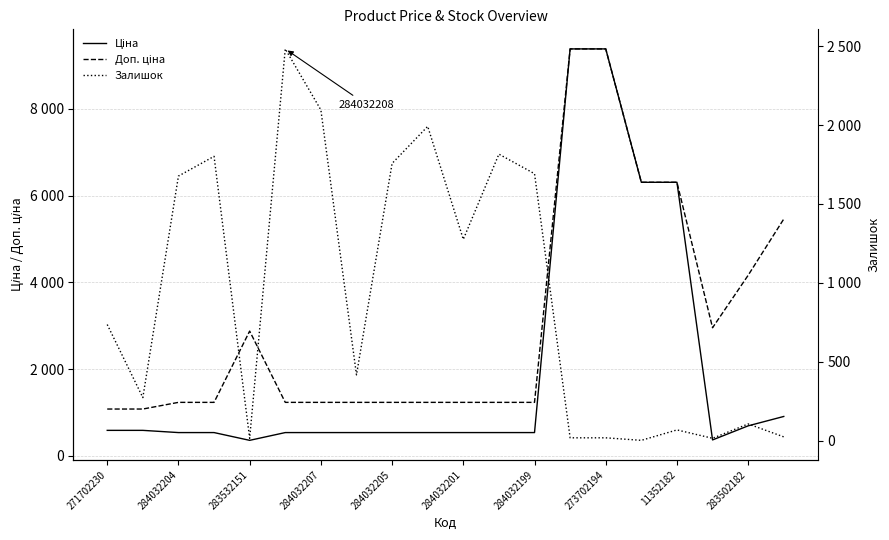

List the series in order of their peak value, lowest first.

Залишок, Ціна, Доп. ціна